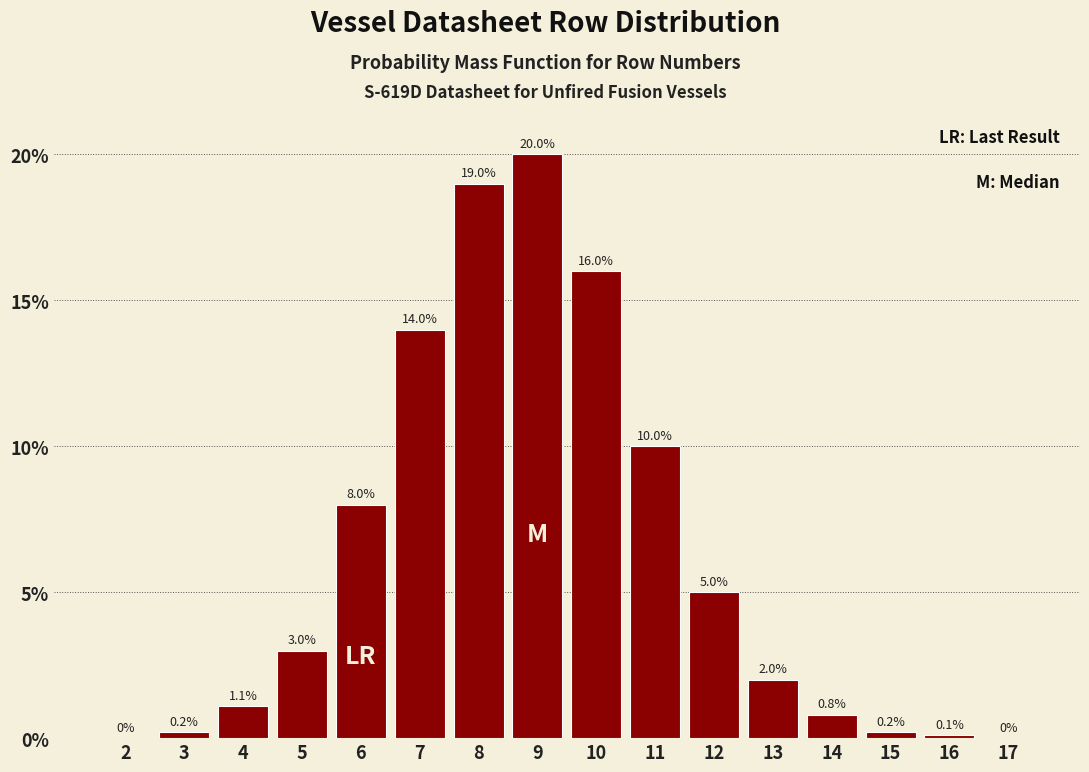

Reading left to right, transcribe all the data shown in this chart.

2=0.0	3=0.2	4=1.1	5=3.0	6=8.0	7=14.0	8=19.0	9=20.0	10=16.0	11=10.0	12=5.0	13=2.0	14=0.8	15=0.2	16=0.1	17=0.0